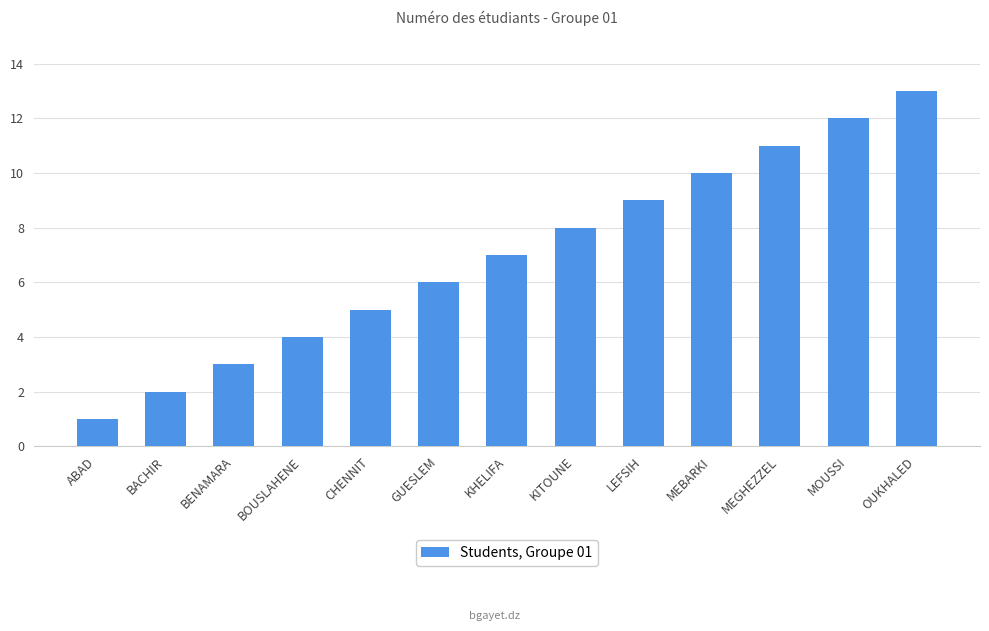

How many data points are less than 7?

6